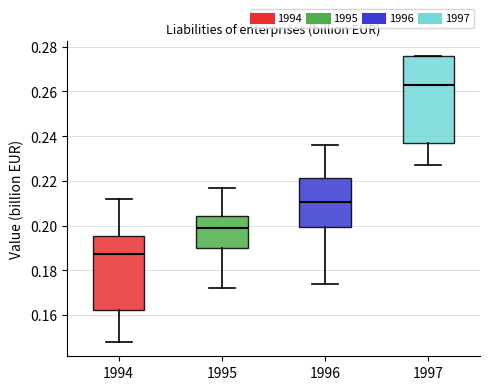

Reading left to right, read every box against the y-axis: the position of its median line, the range the box covers, and the ends of its whiskers. The values are not printed on the chart, so give them approximately, as read against the axis.

1994: median 0.188, box 0.162 to 0.196, whiskers 0.148 to 0.212
1995: median 0.200, box 0.190 to 0.204, whiskers 0.172 to 0.218
1996: median 0.210, box 0.200 to 0.222, whiskers 0.174 to 0.236
1997: median 0.264, box 0.238 to 0.276, whiskers 0.228 to 0.276